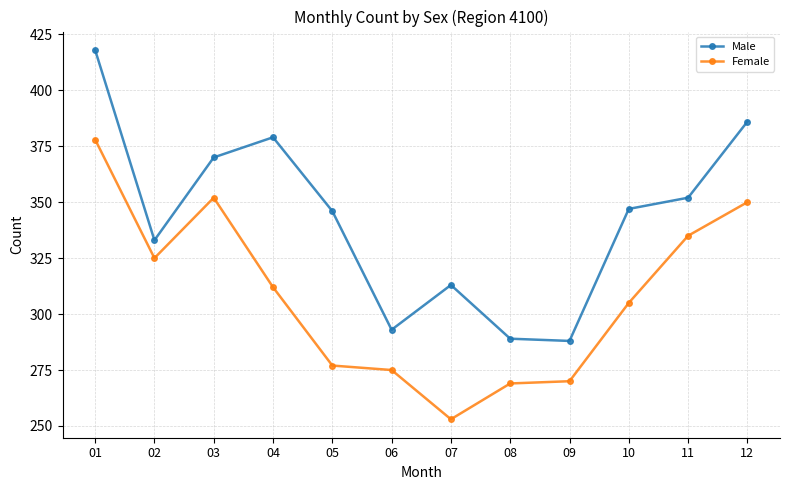

What is the total value across all series at 10?

652